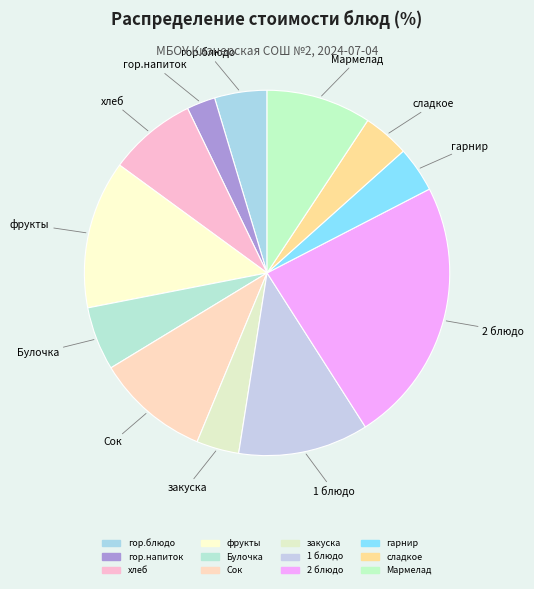

Does закуска represent more than half of the total?

No